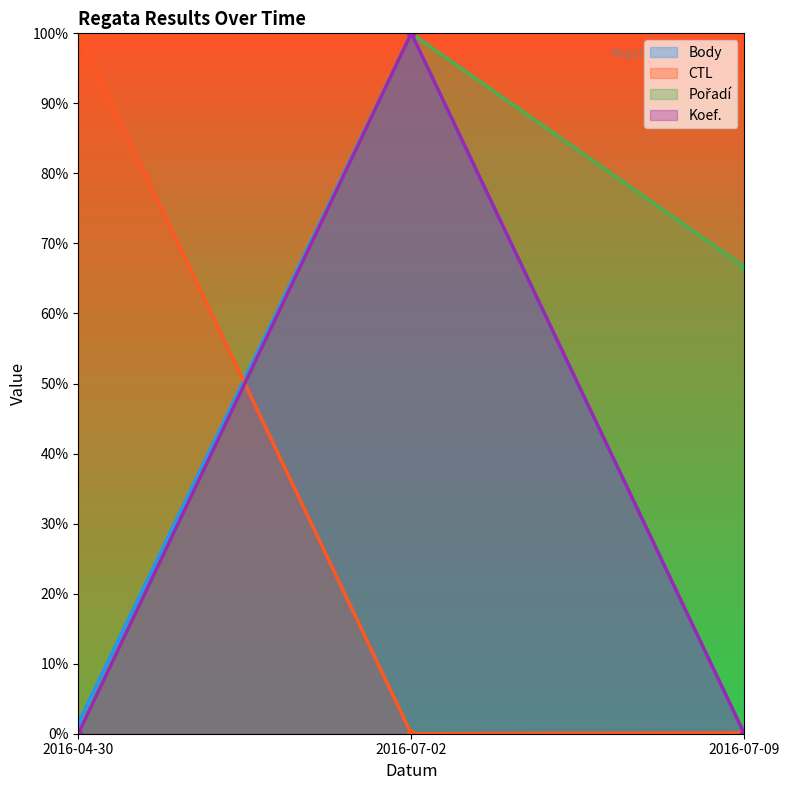

Rank the series at 2016-07-02 from lowest to highest value.

CTL, Body, Pořadí, Koef.